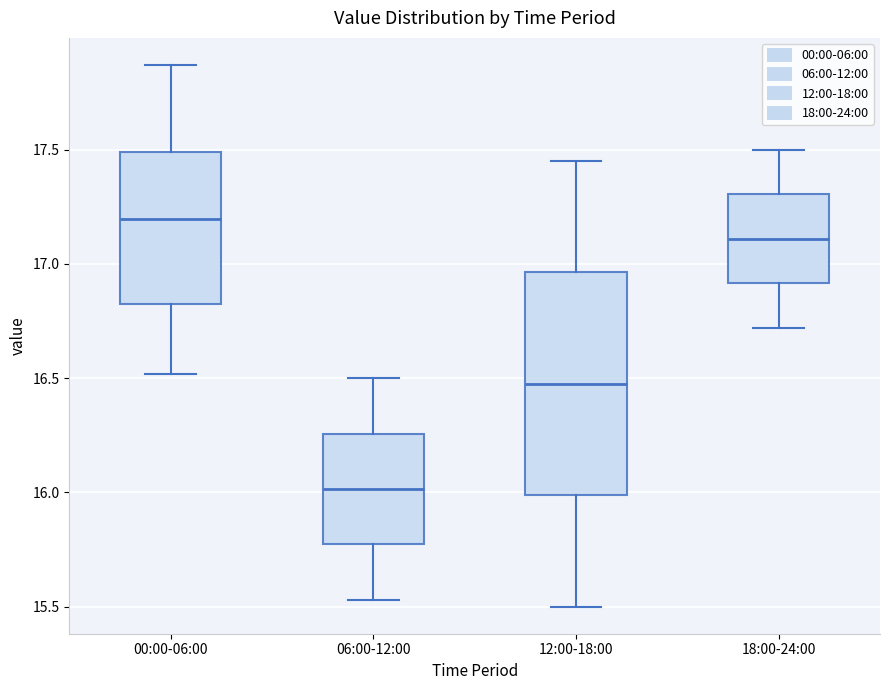

Reading left to right, read every box against the y-axis: the position of its median line, the range the box covers, and the ends of its whiskers. The values are not printed on the chart, so give them approximately, as read against the axis.

00:00-06:00: median 17.20, box 16.85 to 17.50, whiskers 16.50 to 17.85
06:00-12:00: median 16.00, box 15.75 to 16.25, whiskers 15.55 to 16.50
12:00-18:00: median 16.50, box 16.00 to 16.95, whiskers 15.50 to 17.45
18:00-24:00: median 17.10, box 16.90 to 17.30, whiskers 16.70 to 17.50